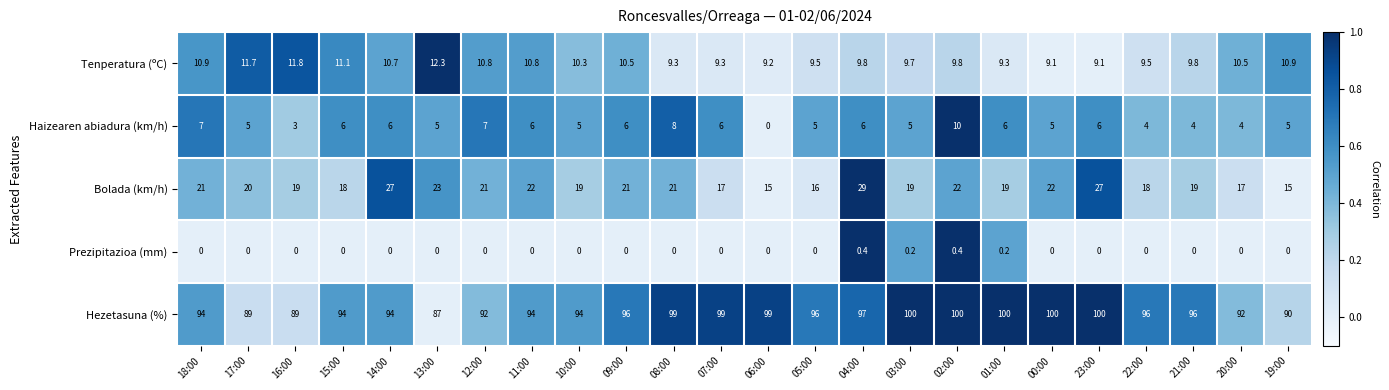

List the series in order of their peak value, lowest first.

Prezipitazioa (mm), Haizearen abiadura (km/h), Tenperatura (ºC), Bolada (km/h), Hezetasuna (%)